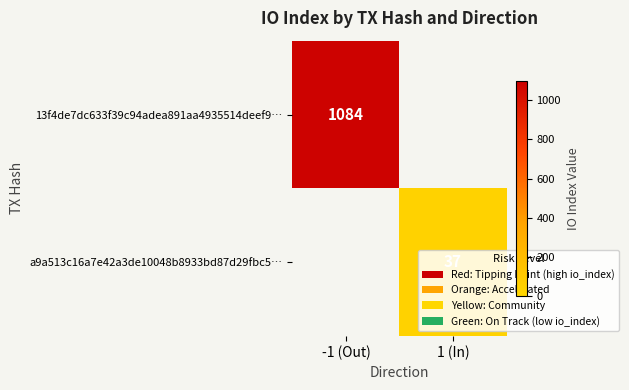

The a9a513c16a7e42a3de10048b8933bd87d29fbc5… series shows 11 at 1 (In). True or false?

False